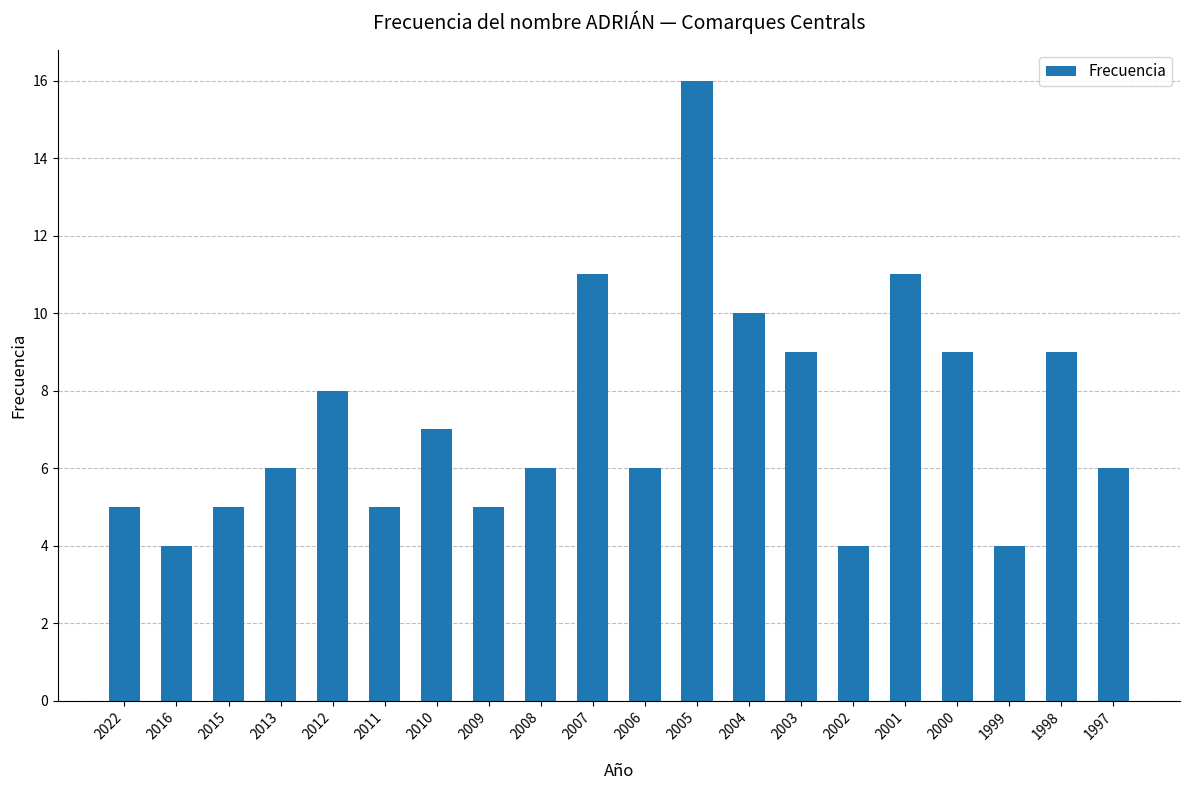

What is the difference between the maximum and second lowest values?

12